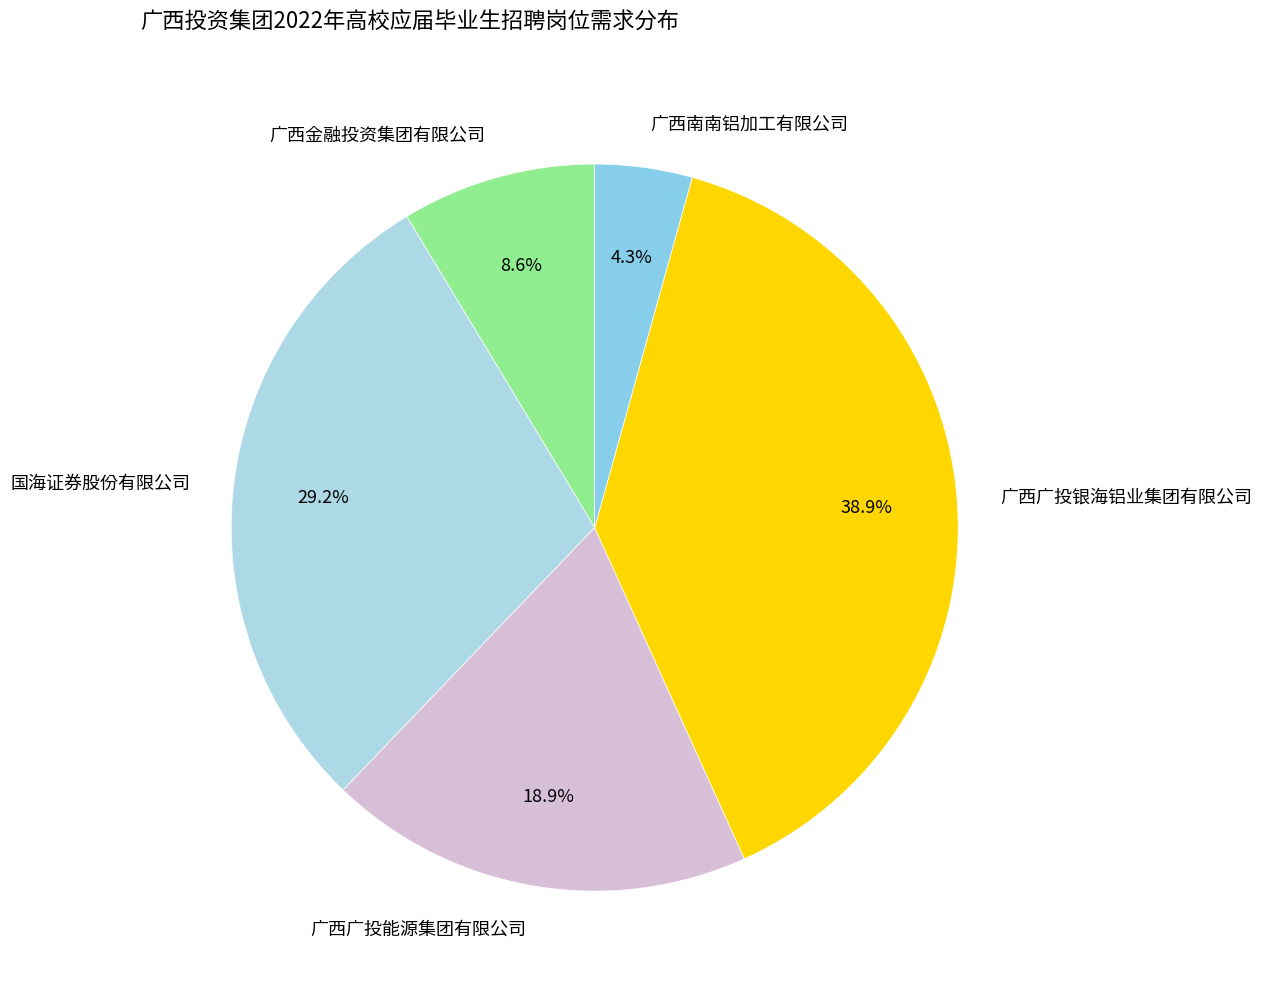

Does 广西南南铝加工有限公司 represent more than half of the total?

No